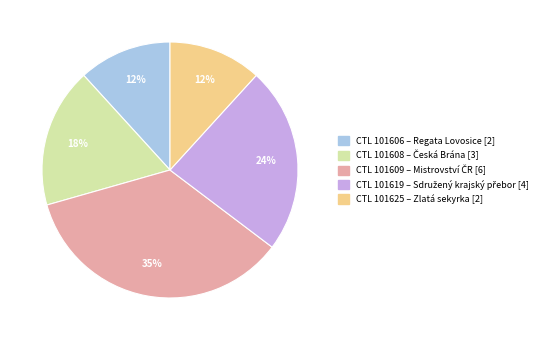

Is there any slice that represents more than half of the pie?

No